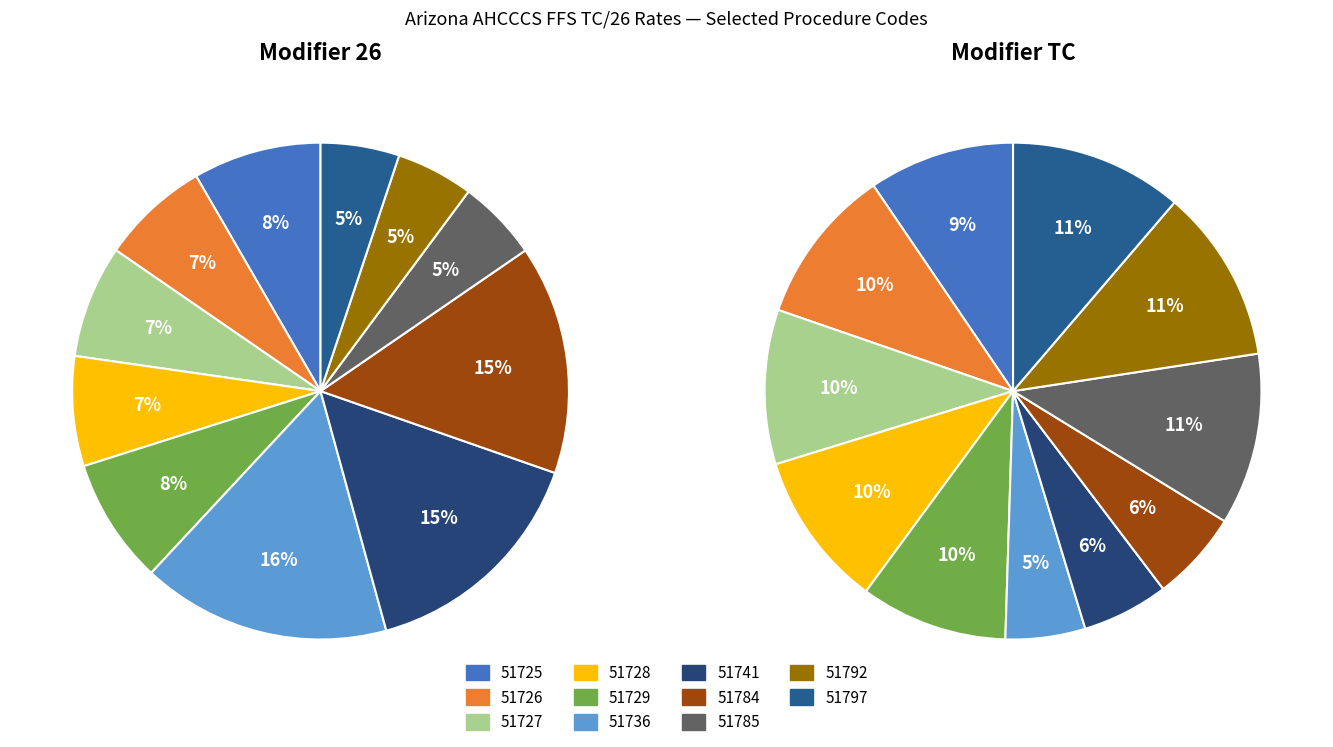

Is 51726 the majority of the pie?

No